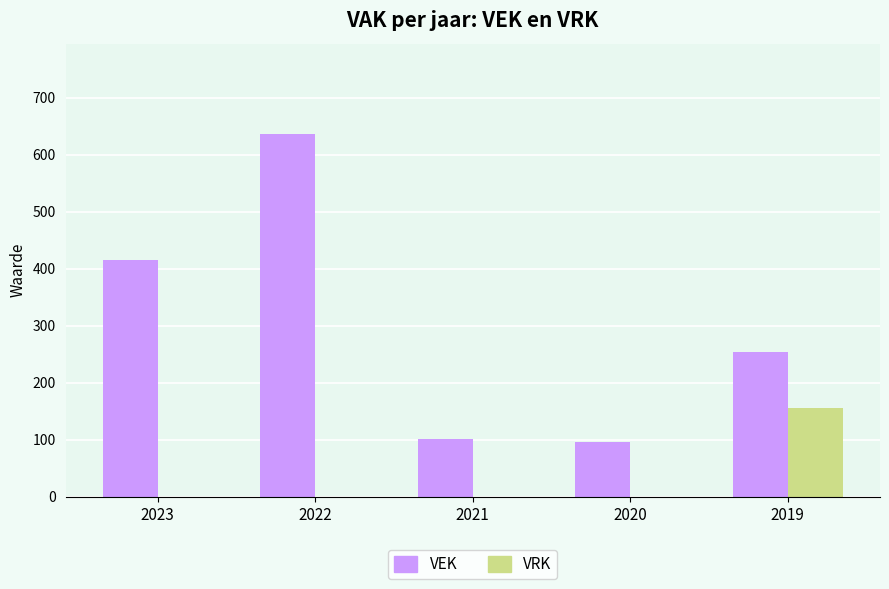

Which category has the highest value across all series?

2022